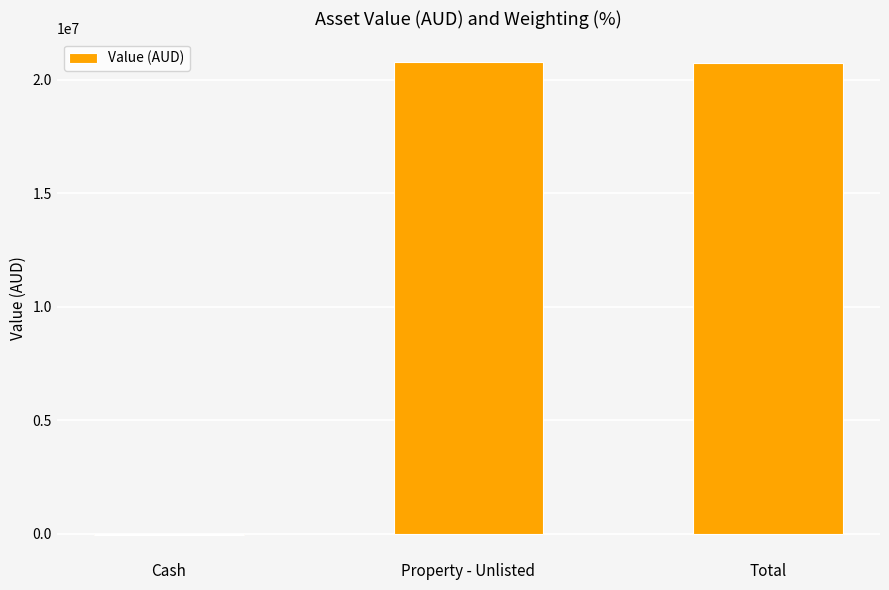

What is the greatest value displayed?

20775380.8